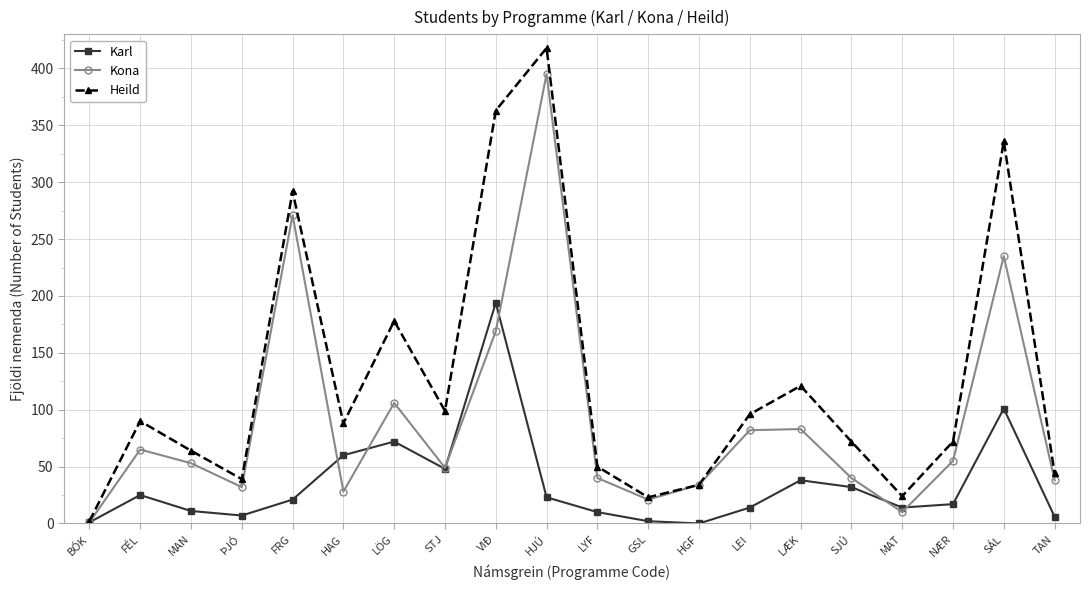

How many lines are shown in the chart?

3